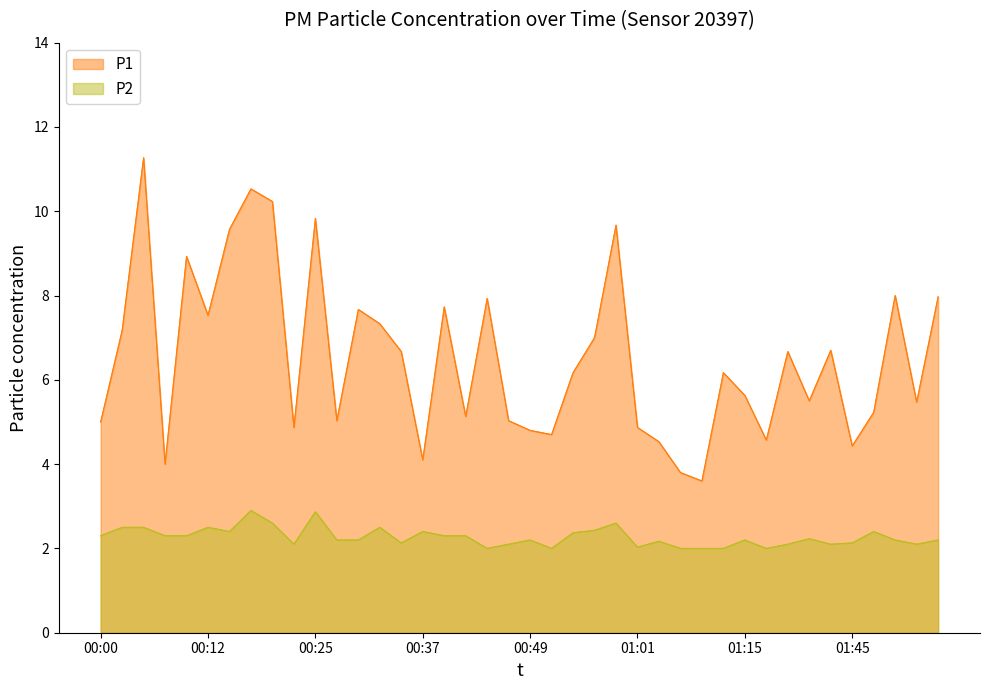

True or false: P1 and P2 cross at least once.

False